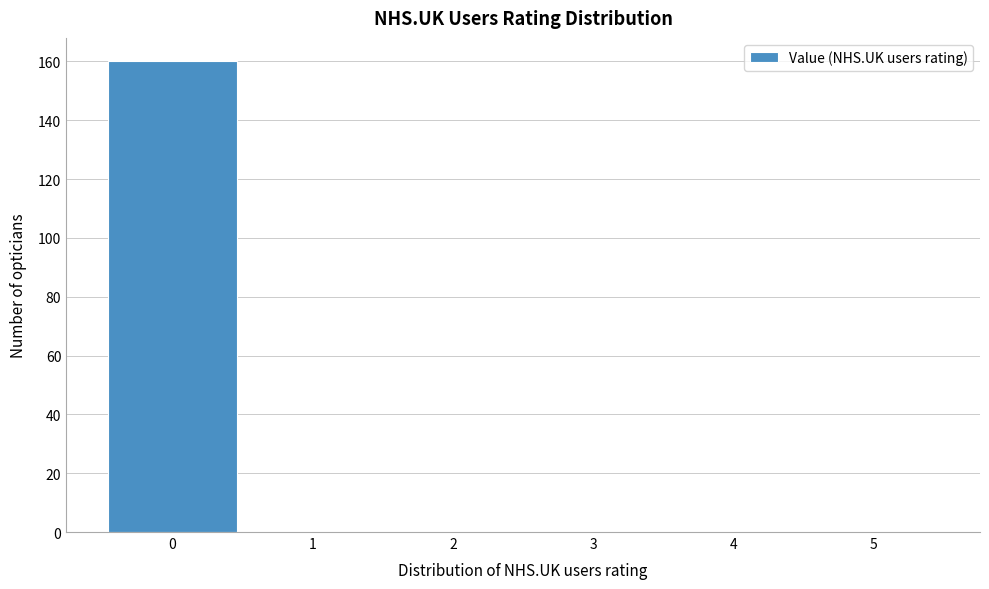

How tall is the bar that spans -0.5 to 0.5 on the x-axis? The values are not printed on the chart, so give them approximately, as read against the axis.

160